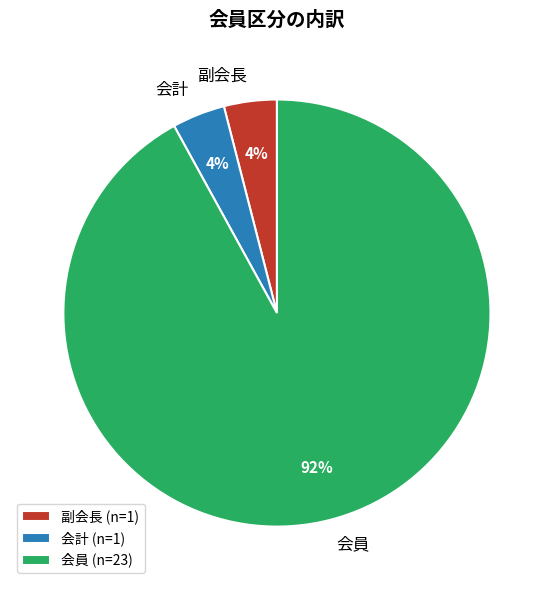

Count the number of slices in the pie.

3